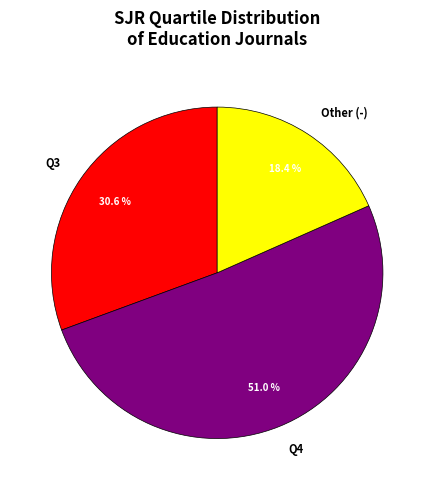

Count the number of slices in the pie.

3